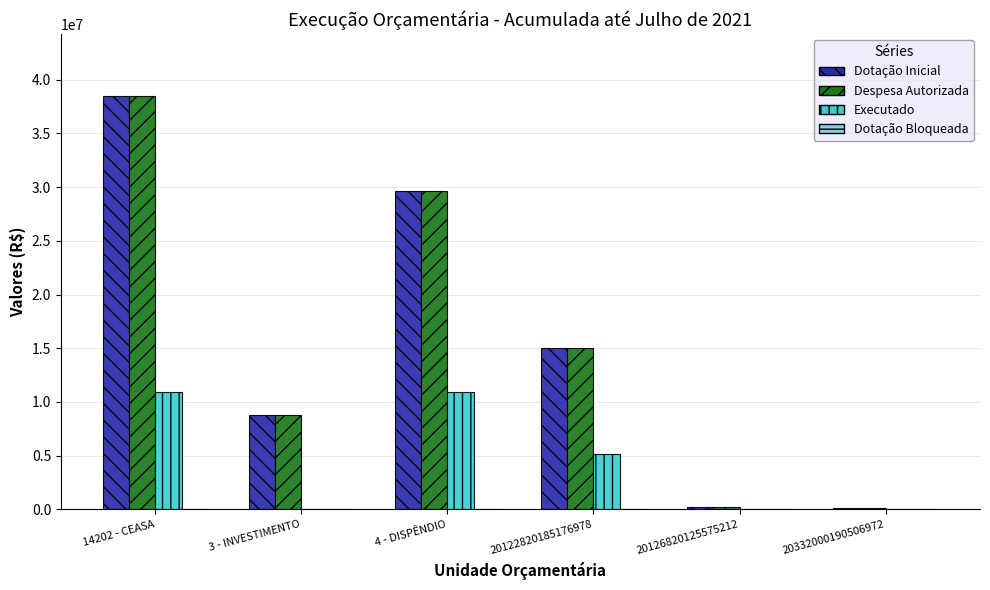

Is it true that Despesa Autorizada equals 100000 at 20332000190506972?

True